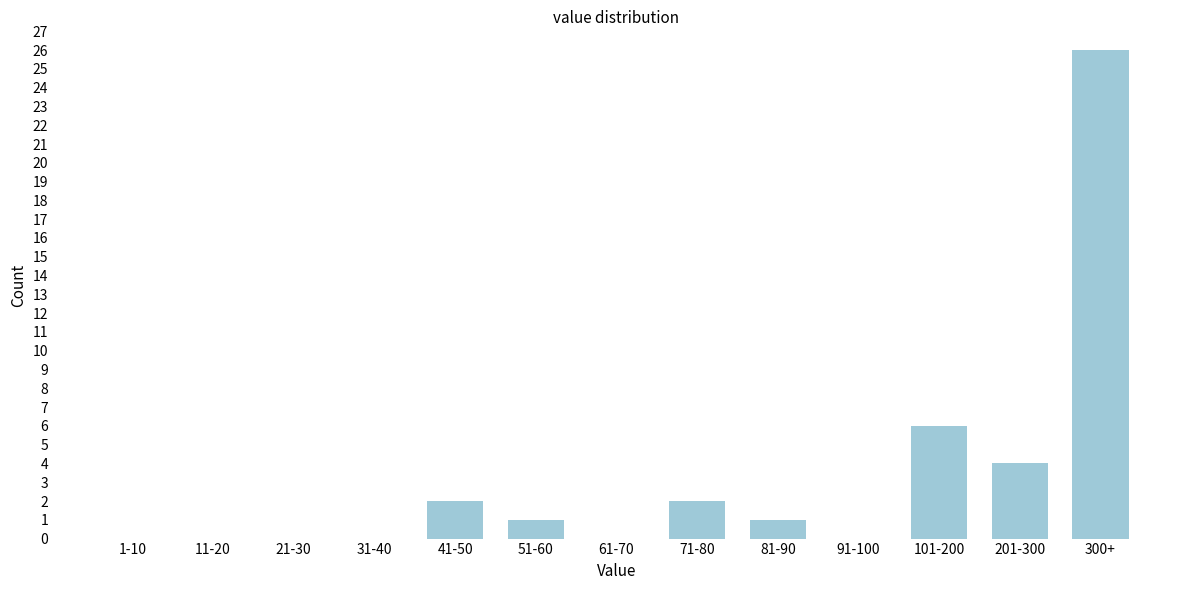

Reading right to left, extract all data points from this chart.

300+=26	201-300=4	101-200=6	91-100=0	81-90=1	71-80=2	61-70=0	51-60=1	41-50=2	31-40=0	21-30=0	11-20=0	1-10=0